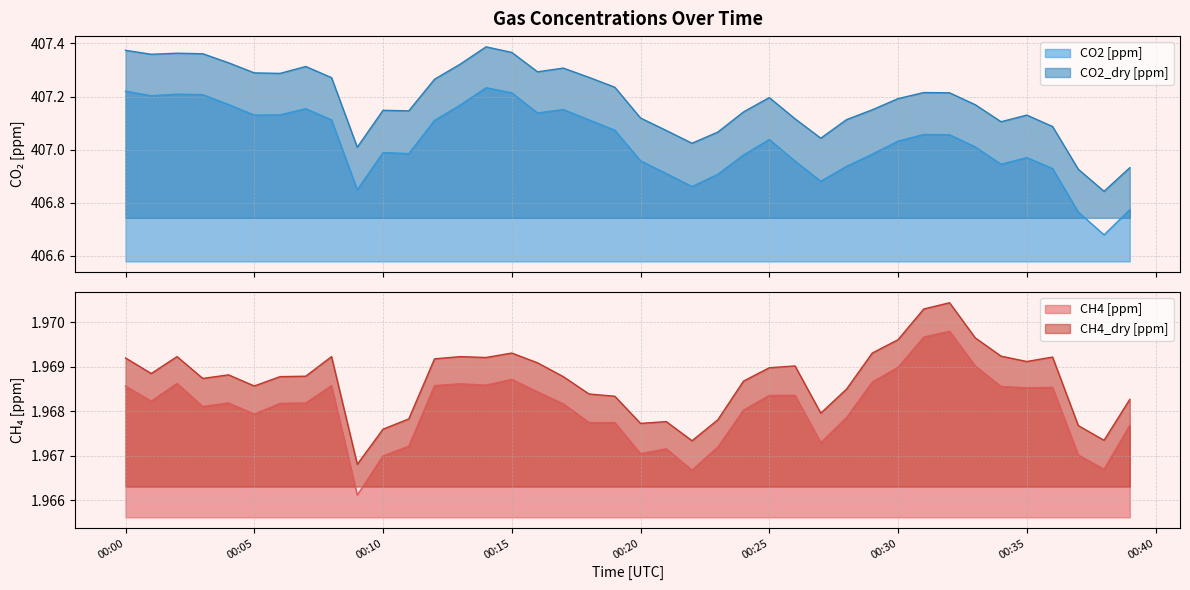

Which series has the largest range (max minus min)?

CO2 [ppm]